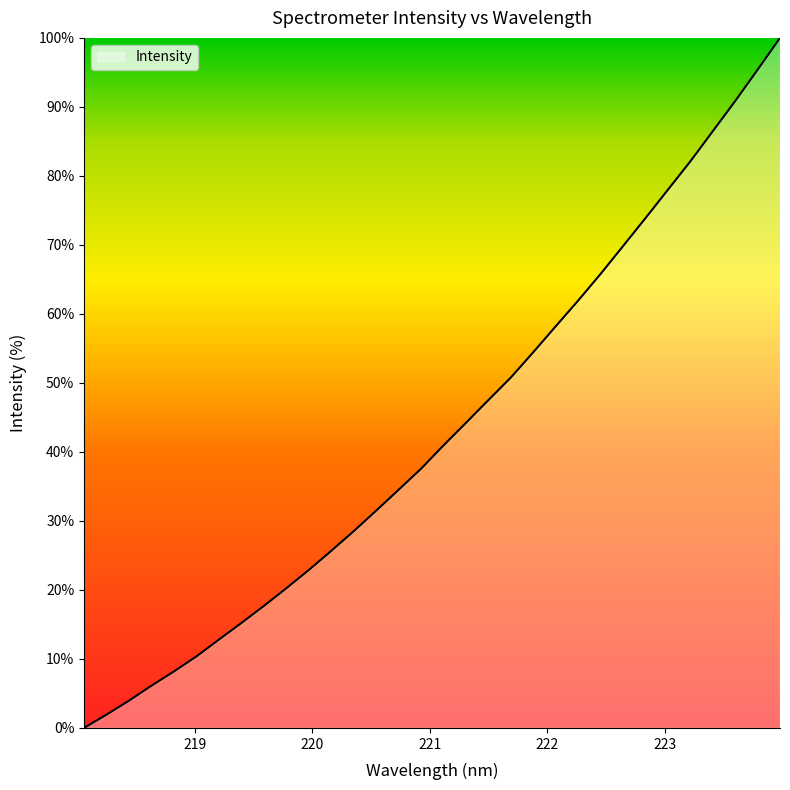

What is the greatest value displayed?

100.0